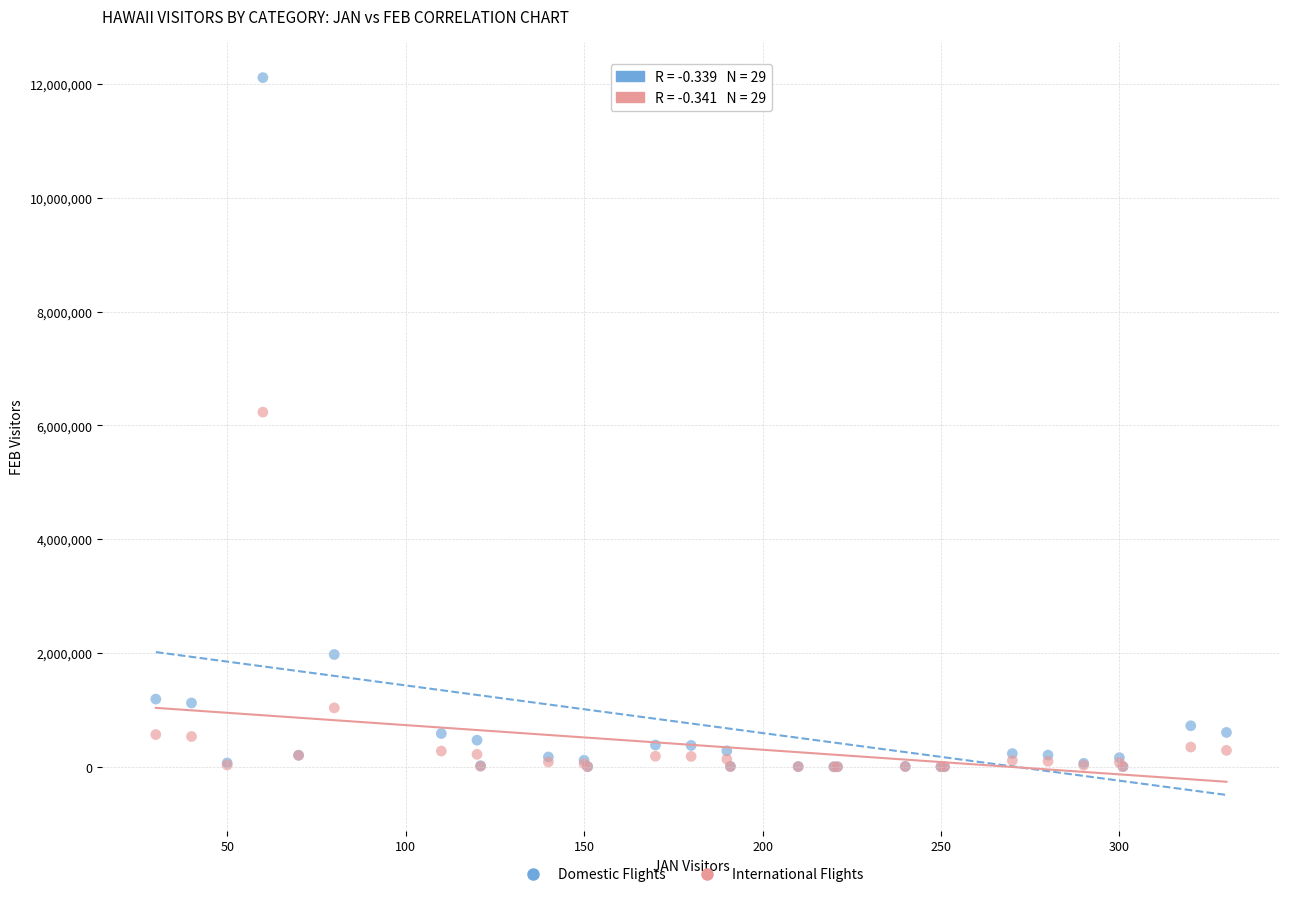

In the International Flights series, what Y value is closest to 3117521?

1036109.0